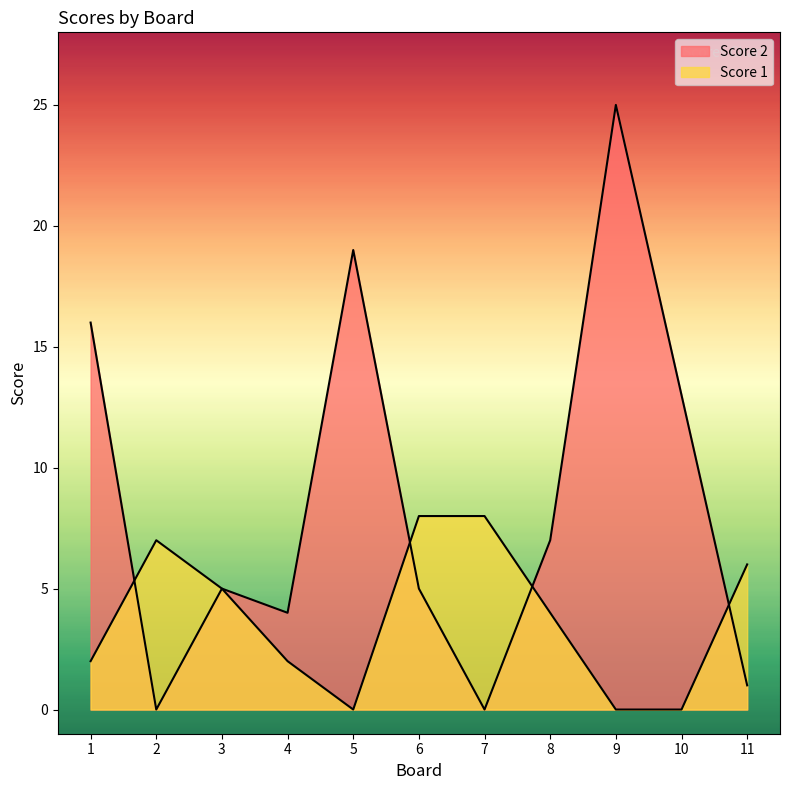

In Score 1, how many points are higher than both neighbors (excluding endpoints)?

1